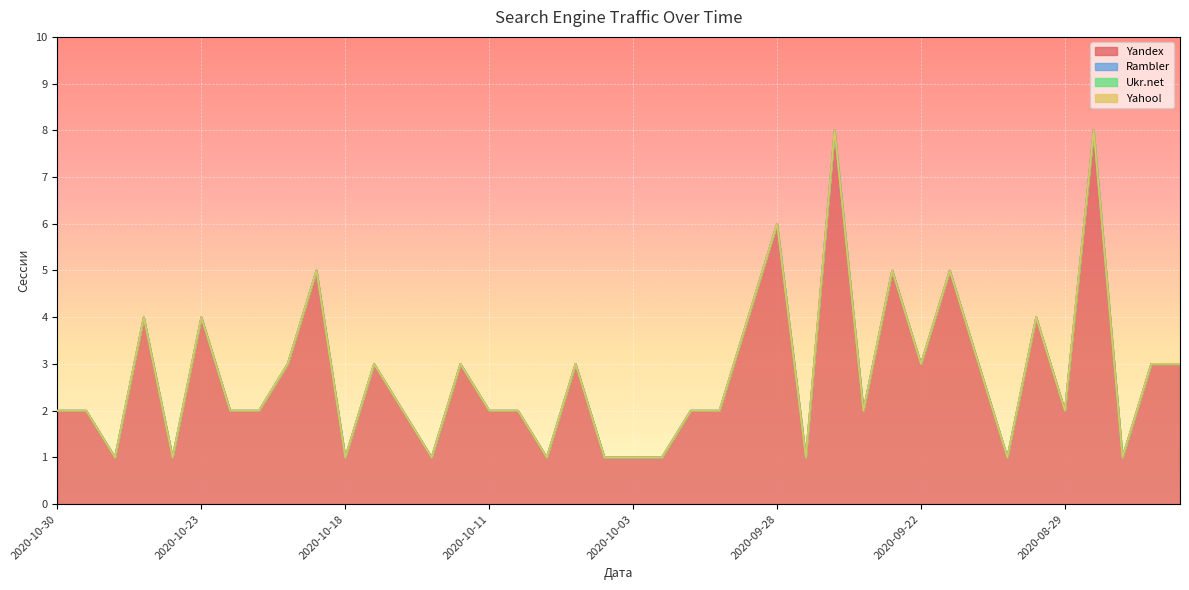

Reading left to right, list all the values displayed in this chart.

Yandex: 2020-10-30=2	2020-10-28=2	2020-10-27=1	2020-10-26=4	2020-10-24=1	2020-10-23=4	2020-10-22=2	2020-10-21=2	2020-10-20=3	2020-10-19=5	2020-10-18=1	2020-10-16=3	2020-10-14=2	2020-10-13=1	2020-10-12=3	2020-10-11=2	2020-10-10=2	2020-10-09=1	2020-10-08=3	2020-10-04=1	2020-10-03=1	2020-10-02=1	2020-10-01=2	2020-09-30=2	2020-09-29=4	2020-09-28=6	2020-09-27=1	2020-09-25=8	2020-09-24=2	2020-09-23=5	2020-09-22=3	2020-09-21=5	2020-09-20=3	2020-09-19=1	2020-08-30=4	2020-08-29=2	2020-08-28=8	2020-08-26=1	2020-08-07=3	2020-08-06=3
Rambler: 2020-10-30=0	2020-10-28=0	2020-10-27=0	2020-10-26=0	2020-10-24=0	2020-10-23=0	2020-10-22=0	2020-10-21=0	2020-10-20=0	2020-10-19=0	2020-10-18=0	2020-10-16=0	2020-10-14=0	2020-10-13=0	2020-10-12=0	2020-10-11=0	2020-10-10=0	2020-10-09=0	2020-10-08=0	2020-10-04=0	2020-10-03=0	2020-10-02=0	2020-10-01=0	2020-09-30=0	2020-09-29=0	2020-09-28=0	2020-09-27=0	2020-09-25=0	2020-09-24=0	2020-09-23=0	2020-09-22=0	2020-09-21=0	2020-09-20=0	2020-09-19=0	2020-08-30=0	2020-08-29=0	2020-08-28=0	2020-08-26=0	2020-08-07=0	2020-08-06=0
Ukr.net: 2020-10-30=0	2020-10-28=0	2020-10-27=0	2020-10-26=0	2020-10-24=0	2020-10-23=0	2020-10-22=0	2020-10-21=0	2020-10-20=0	2020-10-19=0	2020-10-18=0	2020-10-16=0	2020-10-14=0	2020-10-13=0	2020-10-12=0	2020-10-11=0	2020-10-10=0	2020-10-09=0	2020-10-08=0	2020-10-04=0	2020-10-03=0	2020-10-02=0	2020-10-01=0	2020-09-30=0	2020-09-29=0	2020-09-28=0	2020-09-27=0	2020-09-25=0	2020-09-24=0	2020-09-23=0	2020-09-22=0	2020-09-21=0	2020-09-20=0	2020-09-19=0	2020-08-30=0	2020-08-29=0	2020-08-28=0	2020-08-26=0	2020-08-07=0	2020-08-06=0
Yahoo!: 2020-10-30=0	2020-10-28=0	2020-10-27=0	2020-10-26=0	2020-10-24=0	2020-10-23=0	2020-10-22=0	2020-10-21=0	2020-10-20=0	2020-10-19=0	2020-10-18=0	2020-10-16=0	2020-10-14=0	2020-10-13=0	2020-10-12=0	2020-10-11=0	2020-10-10=0	2020-10-09=0	2020-10-08=0	2020-10-04=0	2020-10-03=0	2020-10-02=0	2020-10-01=0	2020-09-30=0	2020-09-29=0	2020-09-28=0	2020-09-27=0	2020-09-25=0	2020-09-24=0	2020-09-23=0	2020-09-22=0	2020-09-21=0	2020-09-20=0	2020-09-19=0	2020-08-30=0	2020-08-29=0	2020-08-28=0	2020-08-26=0	2020-08-07=0	2020-08-06=0